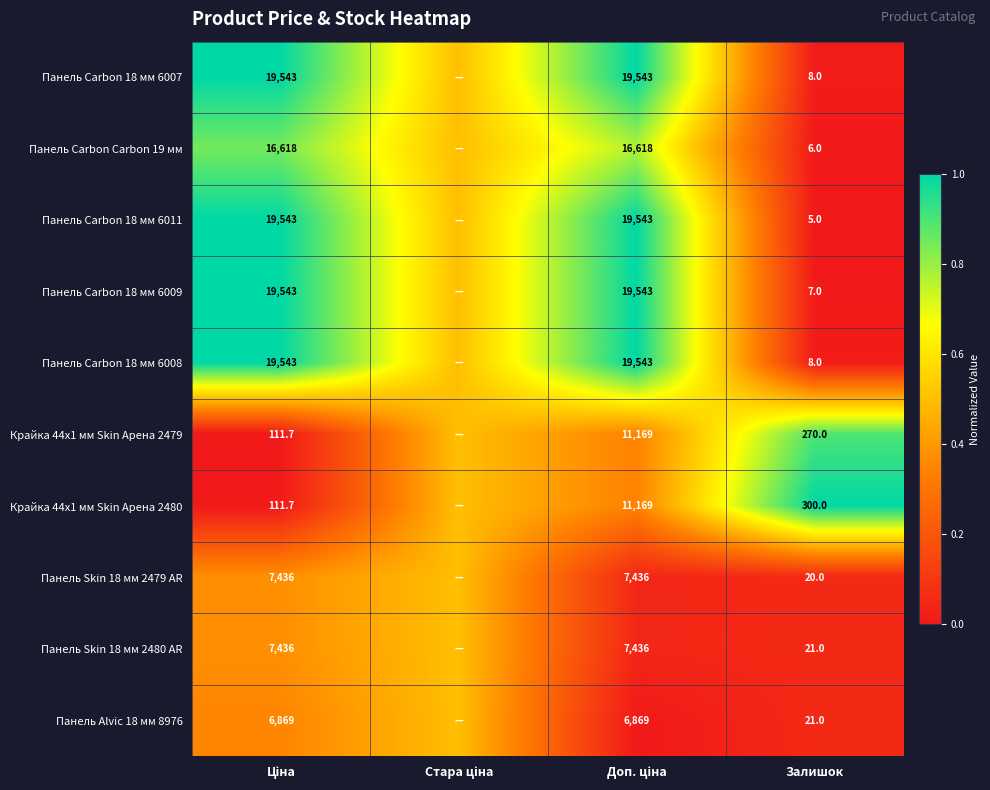

True or false: Панель Carbon 18 мм 6008 has a value of 2.2 at Залишок.

False